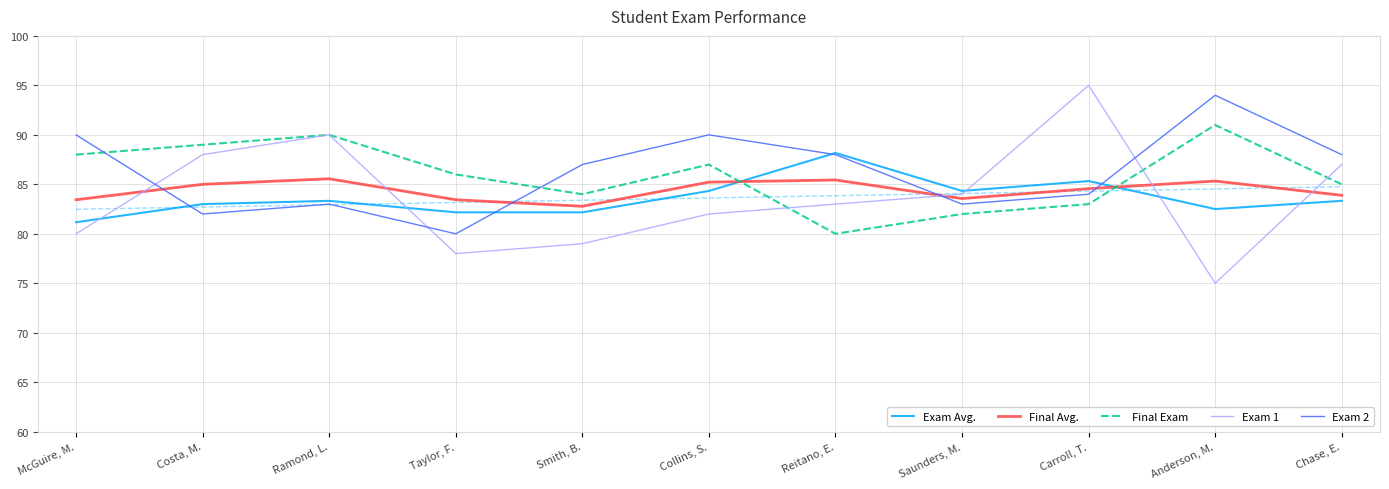

After their last crossing, which series has the higher values: Exam 2 or Final Avg.?

Exam 2